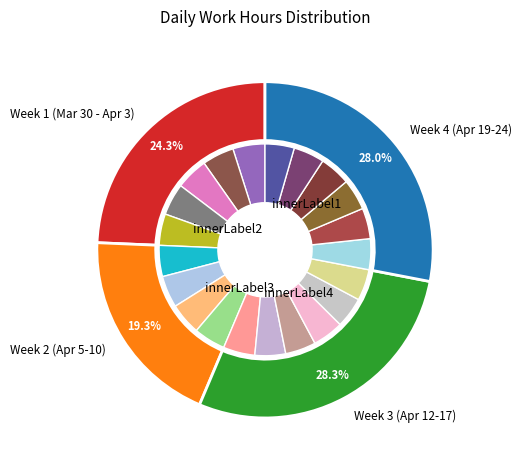

Is it true that 23 is 1% of the pie?

False